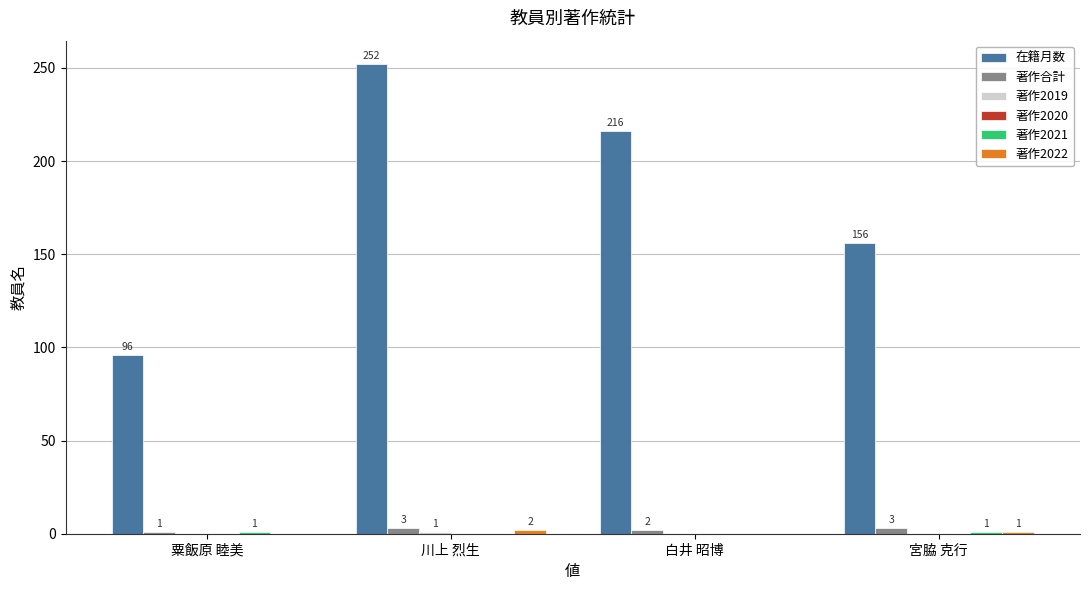

The 著作合計 series shows 1 at 粟飯原 睦美. True or false?

True